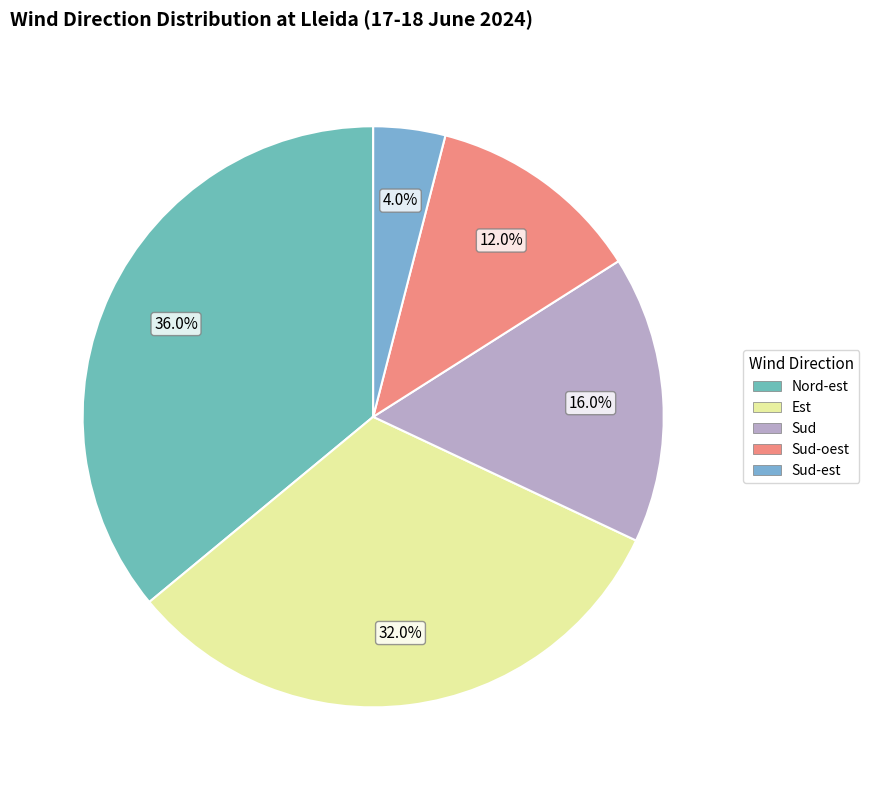

Is Sud-oest the majority of the pie?

No